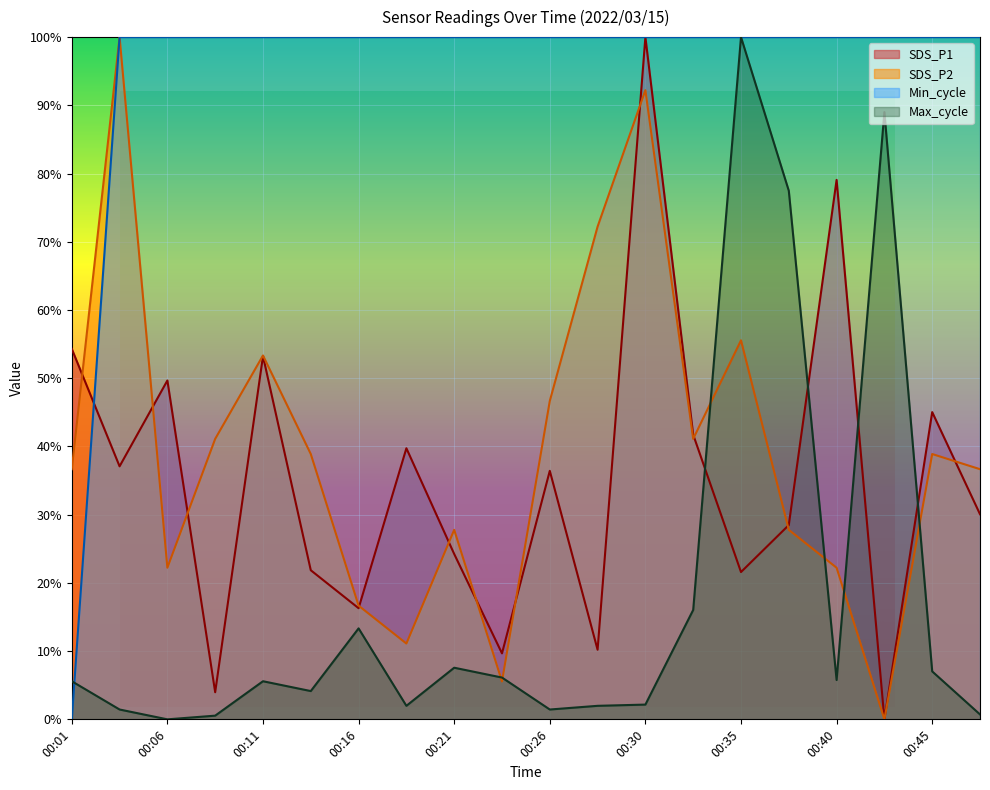

True or false: Min_cycle and SDS_P2 cross at least once.

False